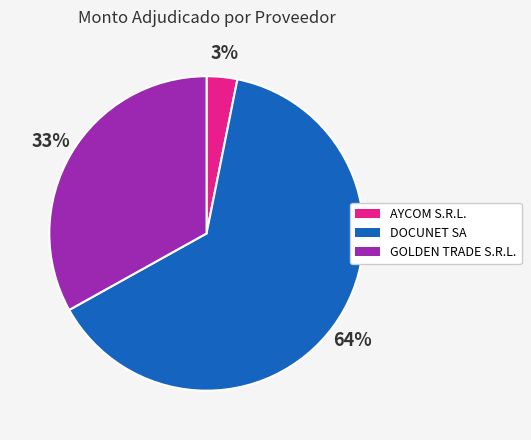

What percentage is the GOLDEN TRADE S.R.L. slice, to the nearest percent?

33%